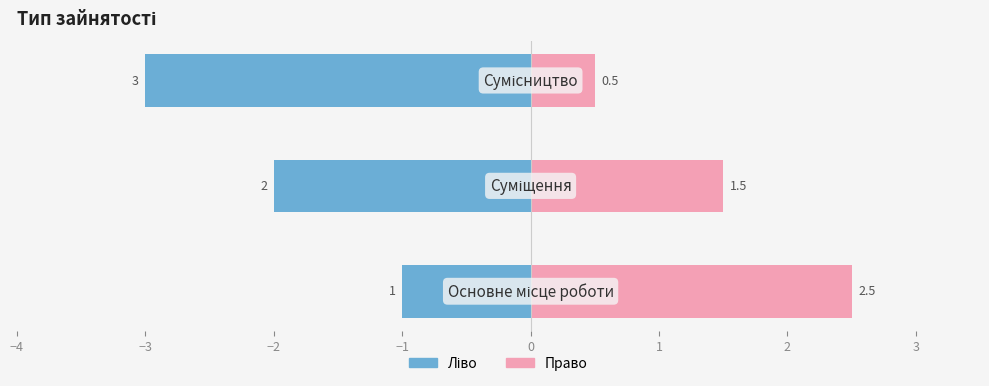

What is the sum of all Ідентифікатор (право) values?

4.5